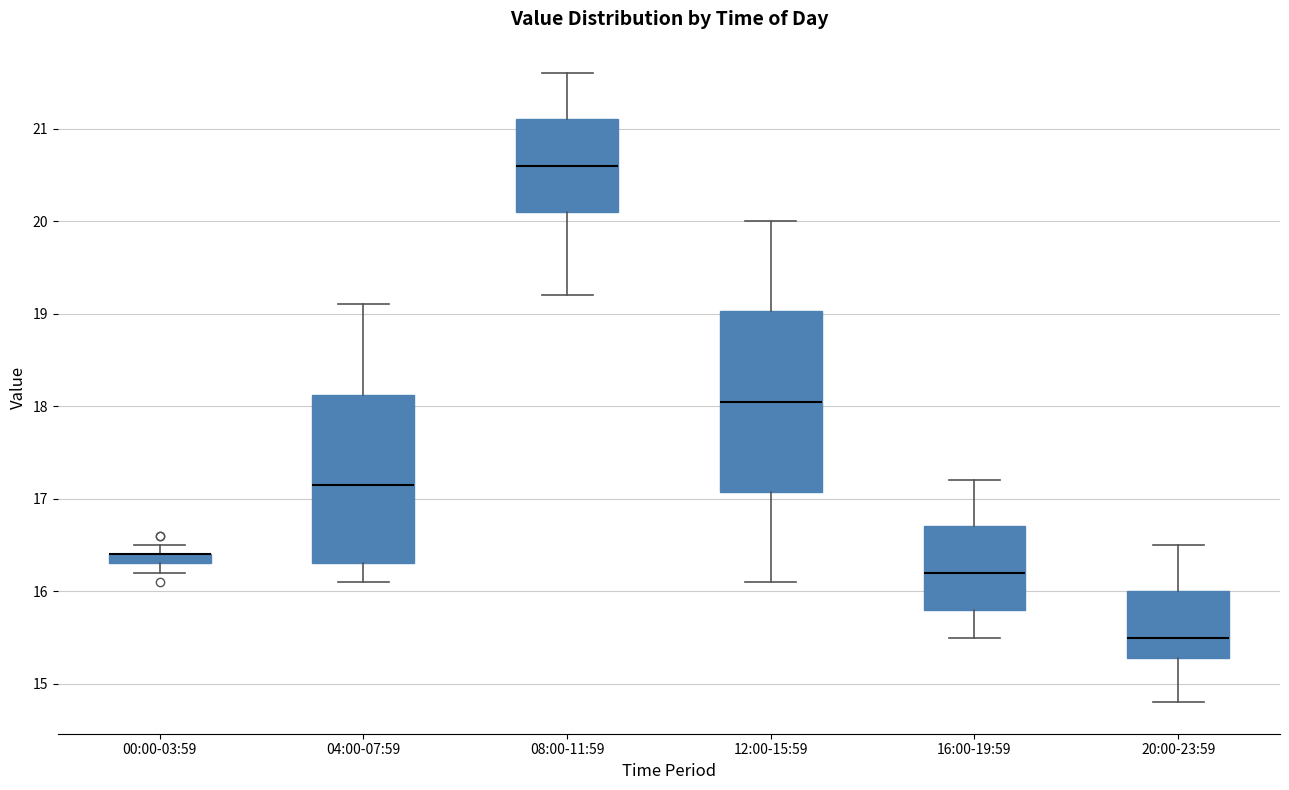

Which box is the tallest, from its lower edge to its upper edge?

12:00-15:59